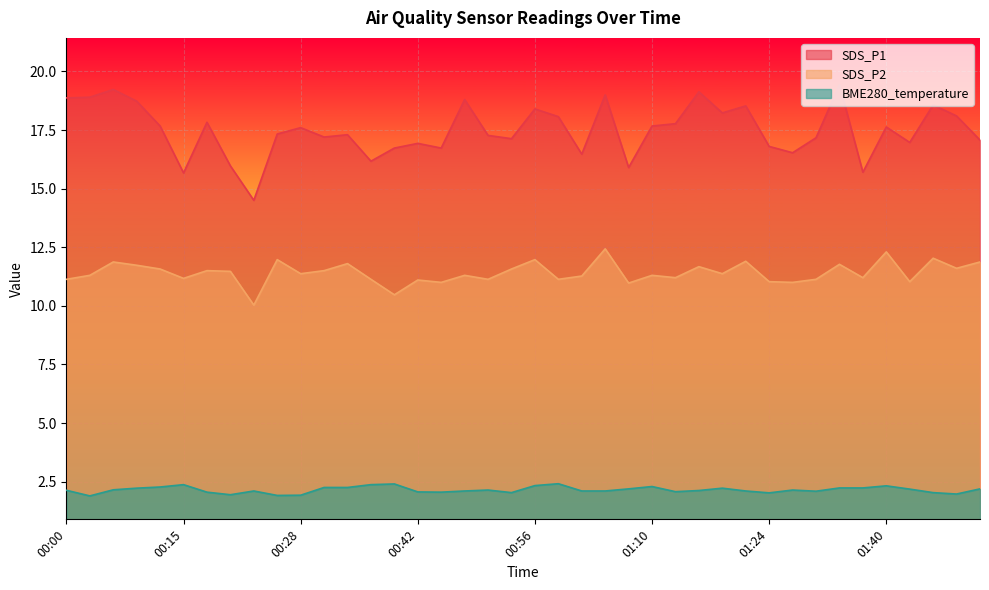

At which category is the sum across all series the highest?

01:05